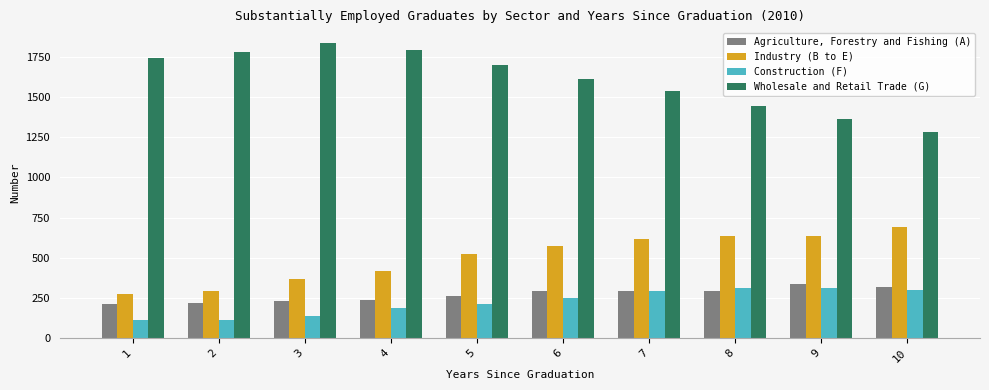

The Wholesale and Retail Trade (G) series shows 417 at 5. True or false?

False